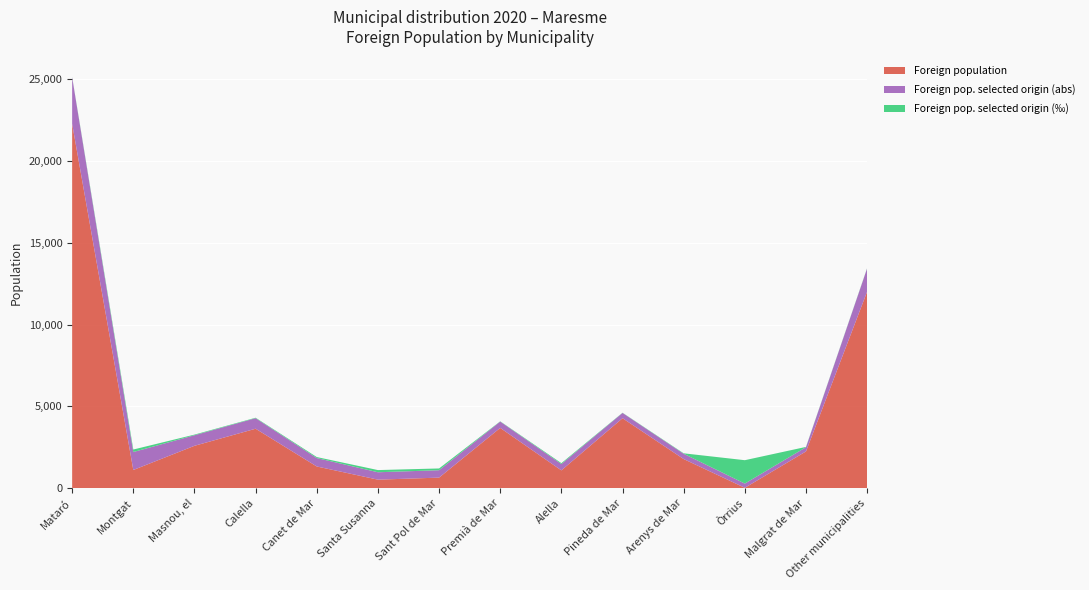

Reading left to right, what are all the values shown in this chart?

Foreign population: 22270	1117	2594	3638	1331	526	650	3688	1093	4280	1784	28	2251	12019
Foreign pop. selected origin (abs): 2839	1097	645	645	516	452	452	387	387	323	323	258	258	1419
Foreign pop. selected origin (‰): 20	152	39	27	60	133	108	16	55	12	28	1429	18	18